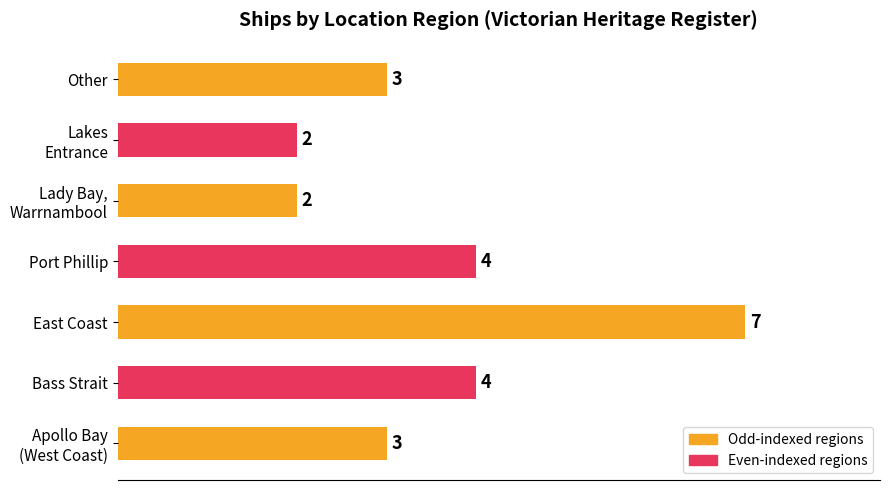

What is the difference between the maximum and minimum values?

5